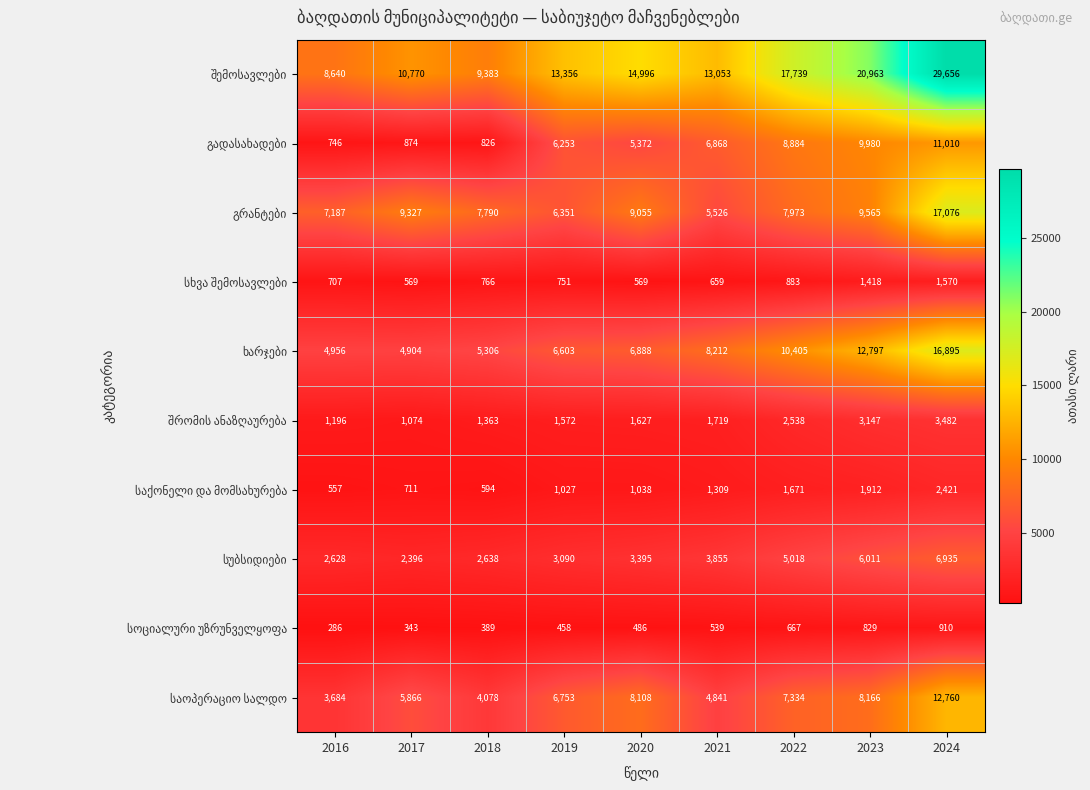

What is the smallest value displayed?

286